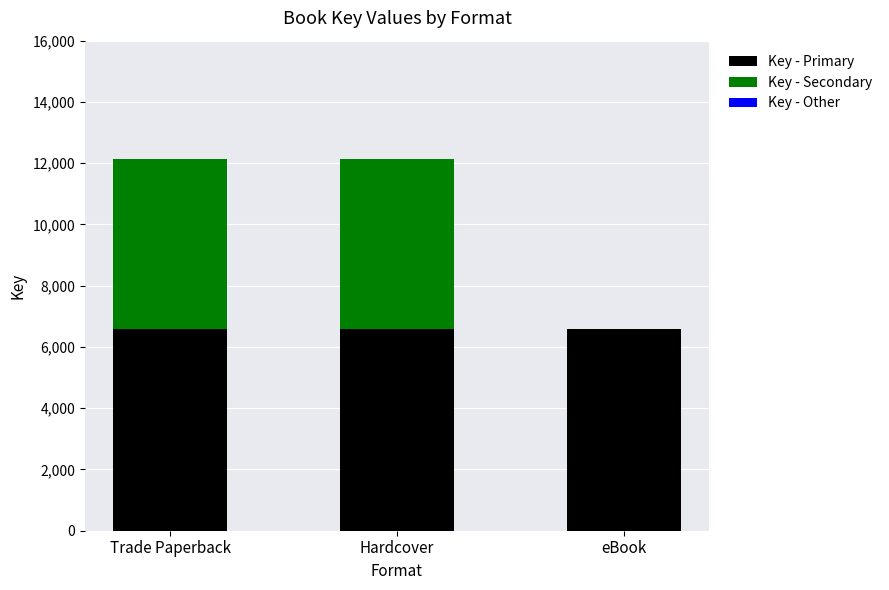

Reading left to right, transcribe the values for Key - Primary.

Trade Paperback=6574	Hardcover=6574	eBook=6574